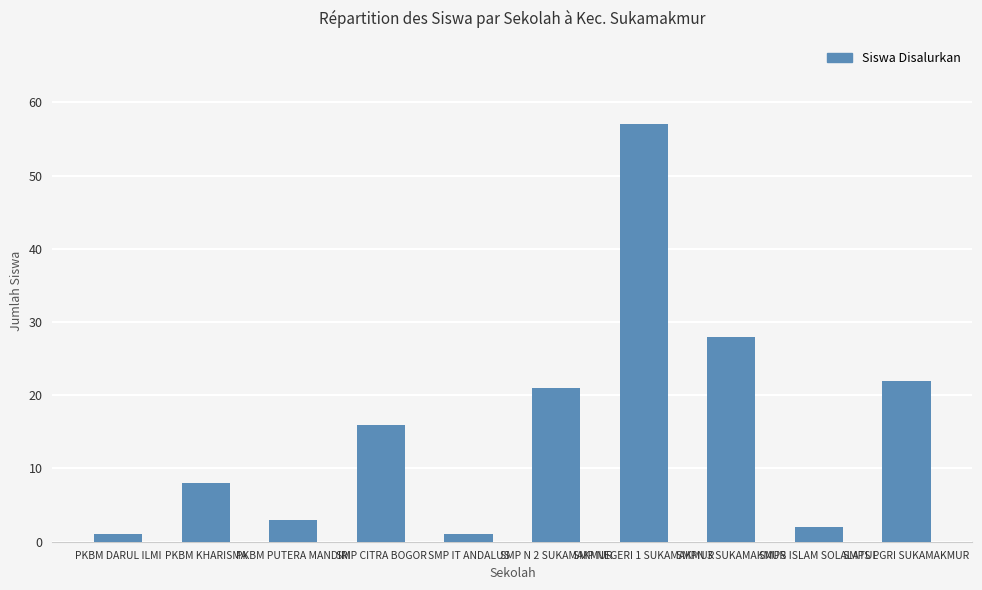

The chart shows a value of 2 at SMPS ISLAM SOLALATUL. True or false?

True